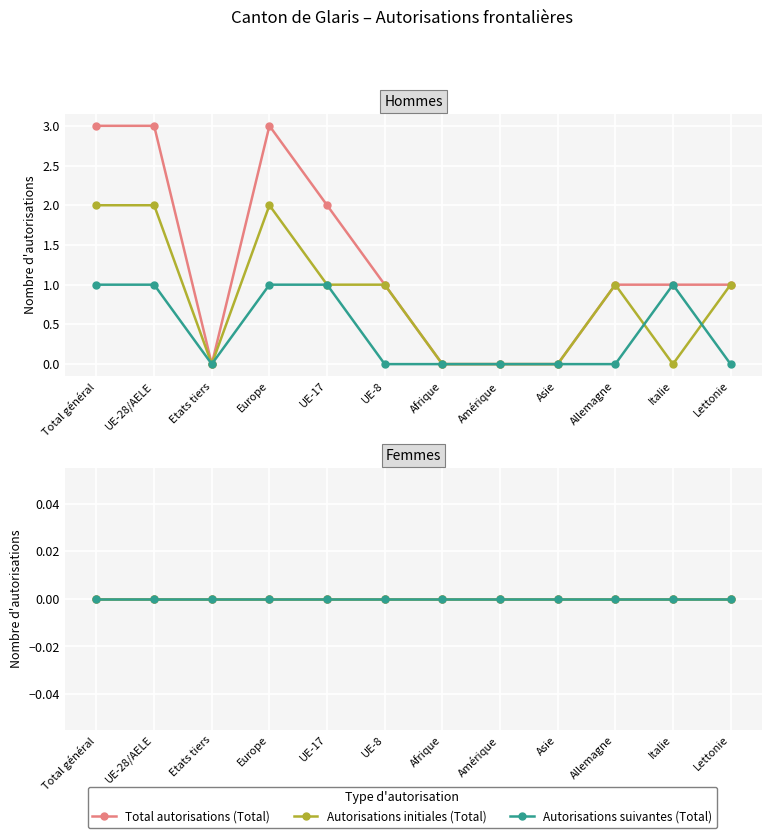

Is it true that Autorisations initiales (Femmes) equals 0 at Italie?

True